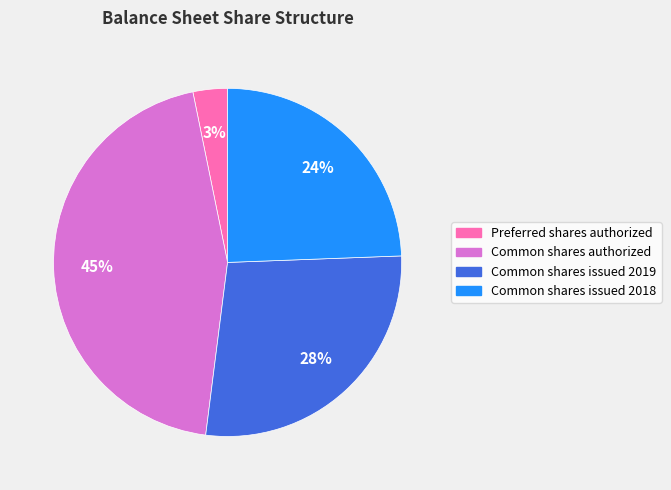

The Common shares issued 2019 slice represents 37% of the pie. True or false?

False